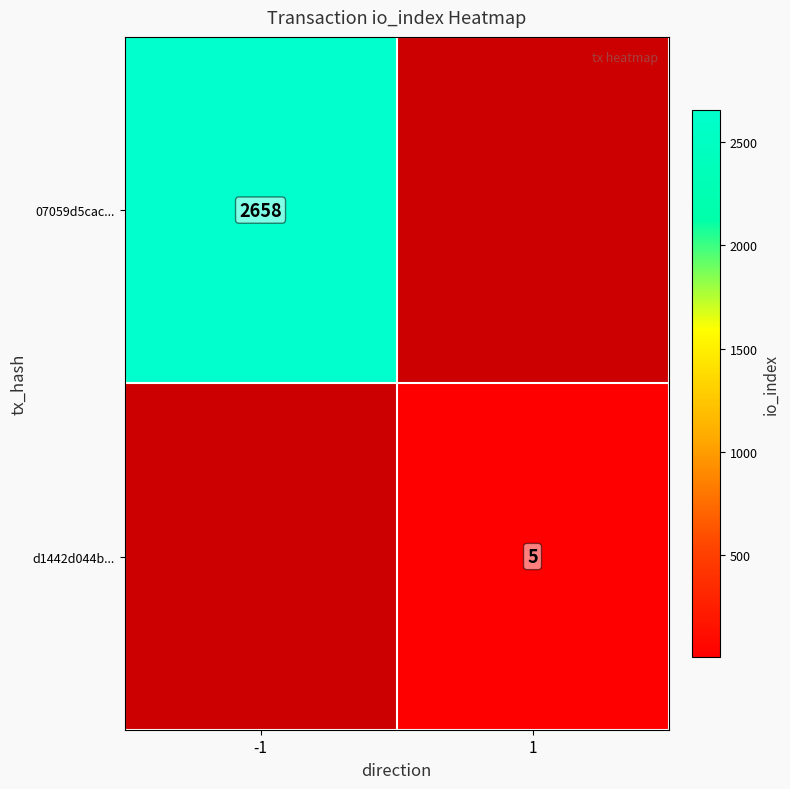

How many categories are shown in the chart?

2